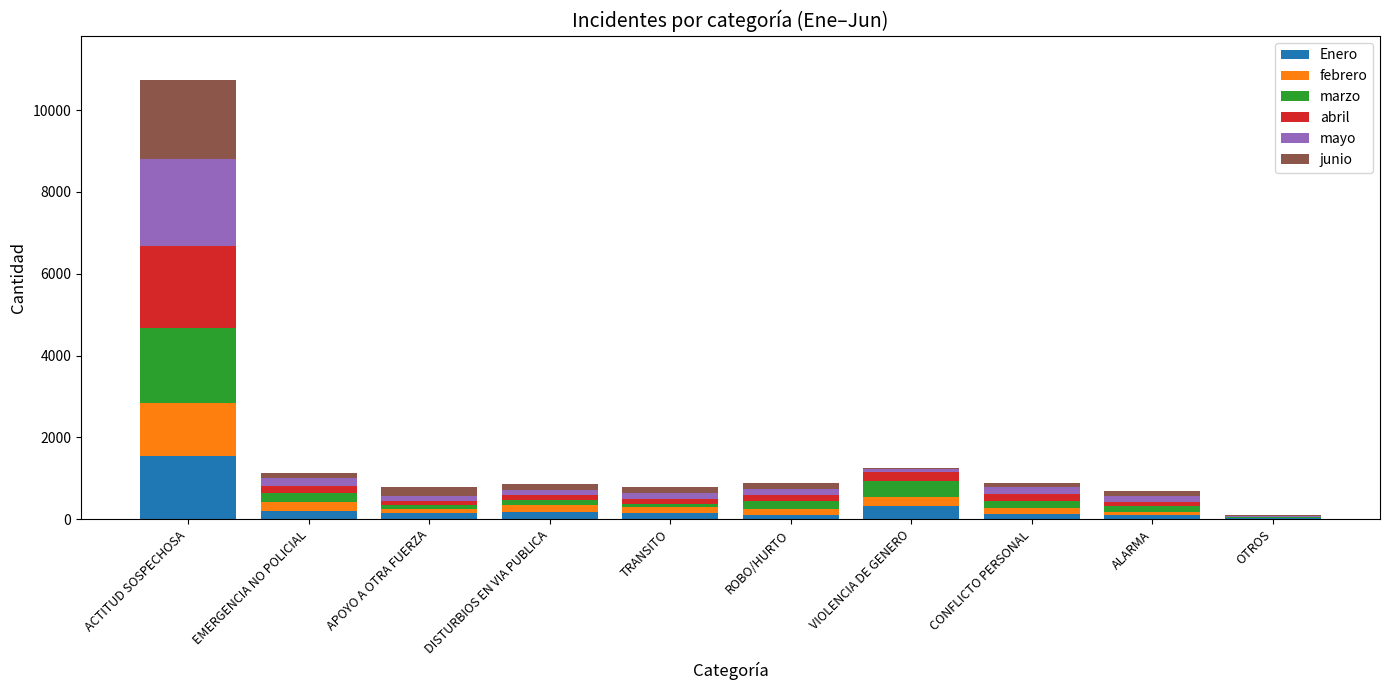

At which label does Enero reach its peak?

ACTITUD SOSPECHOSA